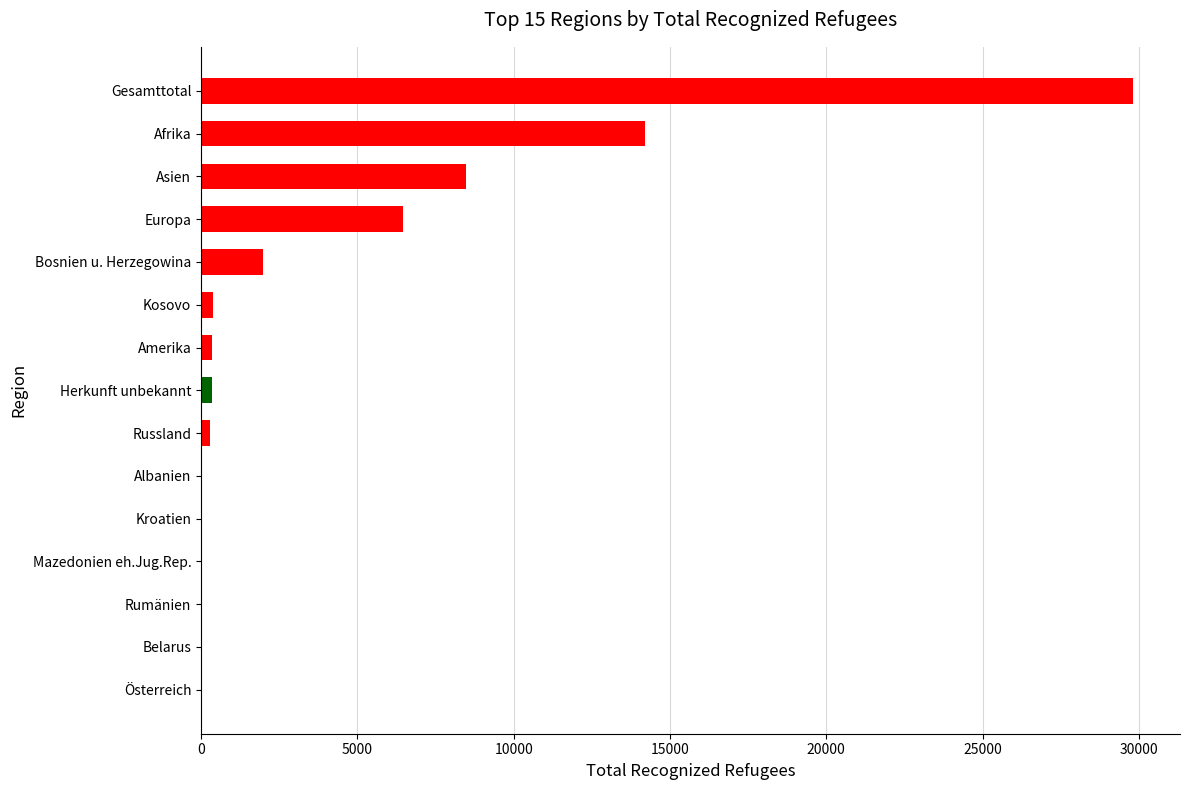

What is the change in value from Europa to Asien?

+2037